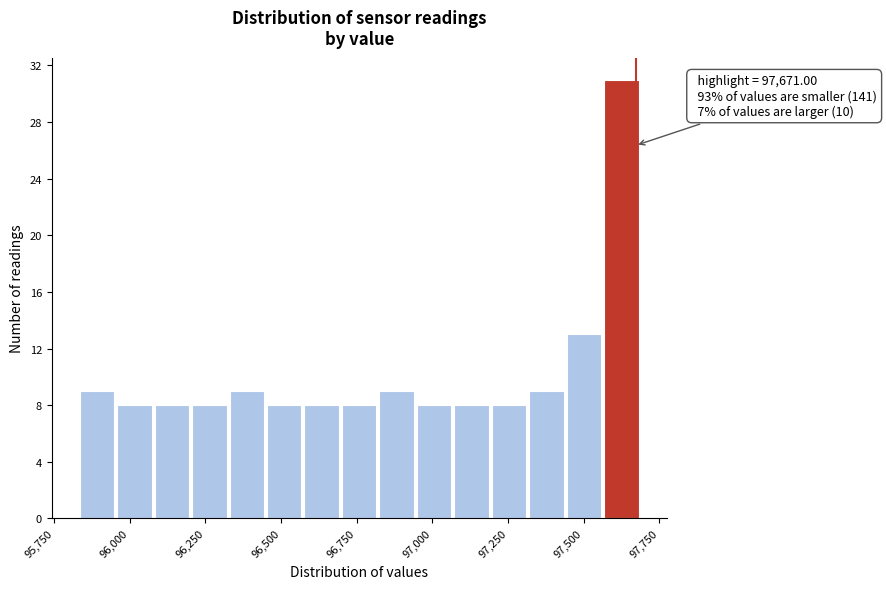

Around what value on the x-axis is the tallest bar? Give the approximate position of its centre, as read against the axis.

97600